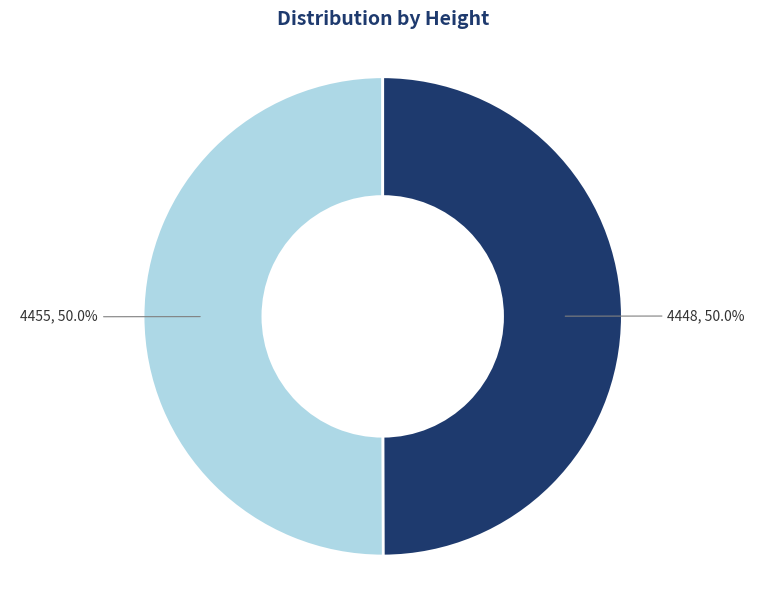

Approximately how many times larger is the value at 4455 compared to 4448?

1.0